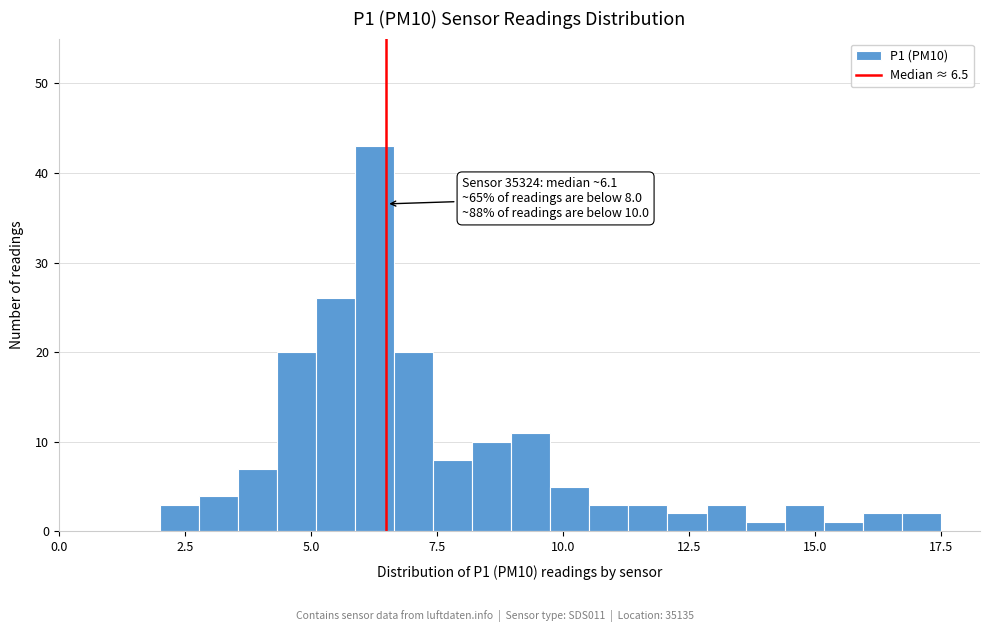

Around what value on the x-axis is the tallest bar? Give the approximate position of its centre, as read against the axis.

6.5